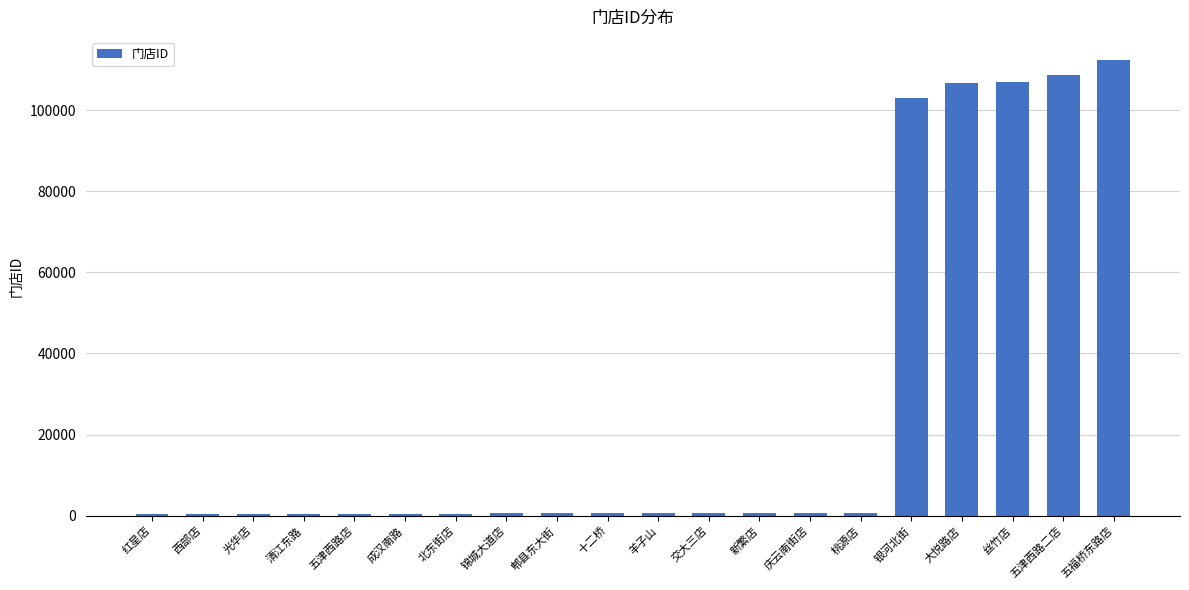

Which label corresponds to the largest value in the chart?

五福桥东路店